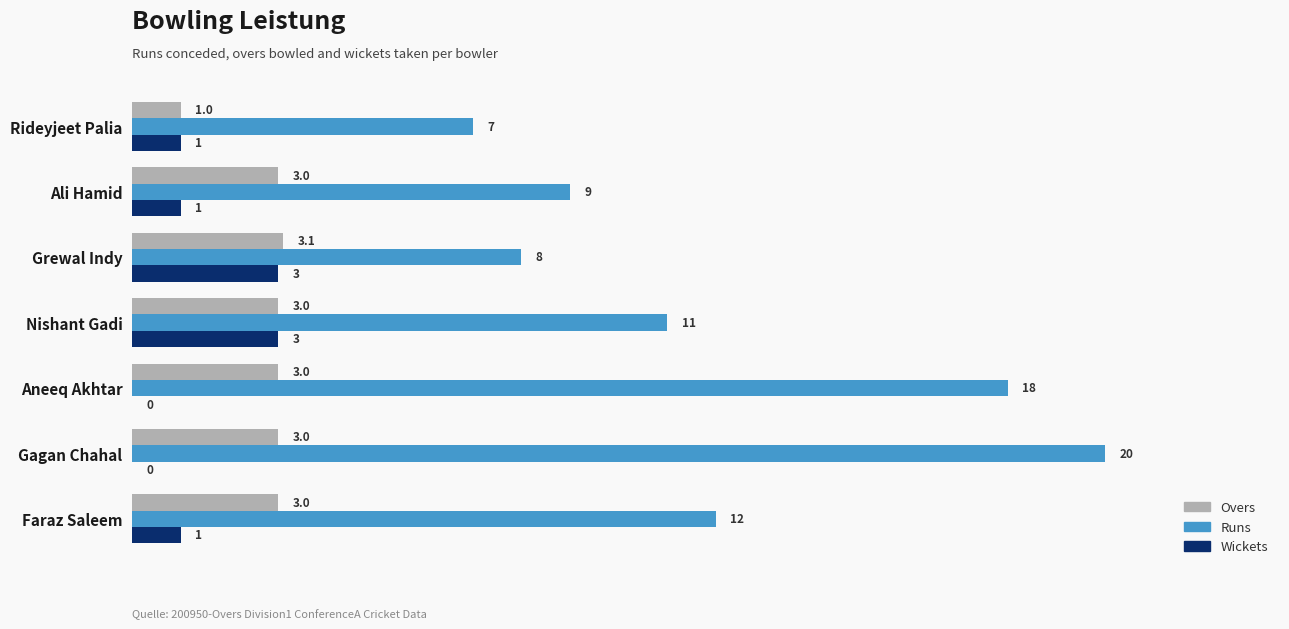

How many series are shown in this chart?

3